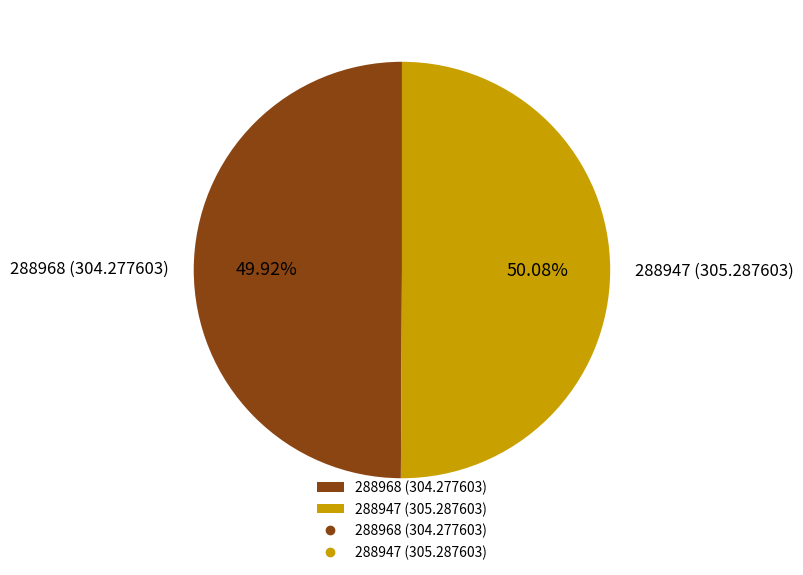

Count the number of slices in the pie.

2